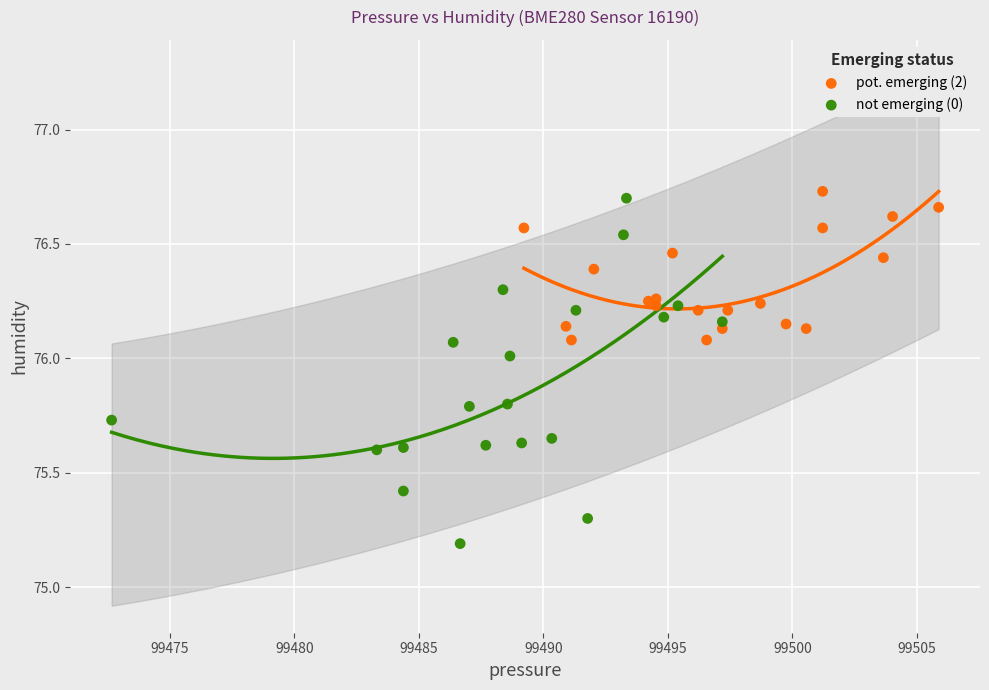

Which series contains the highest Y value?

pot. emerging (2)